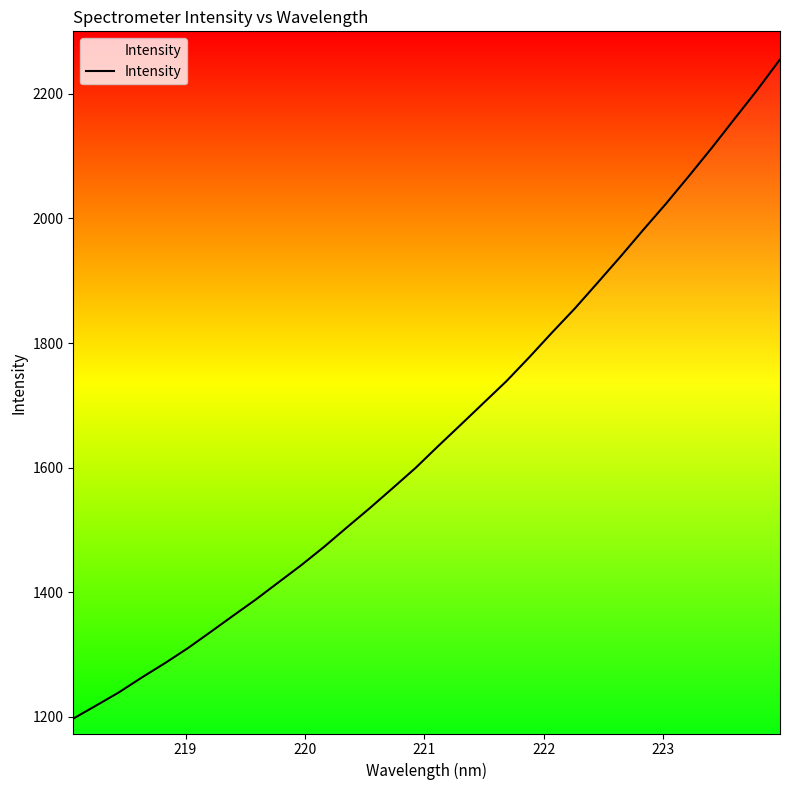

What is the smallest value displayed?

1197.2